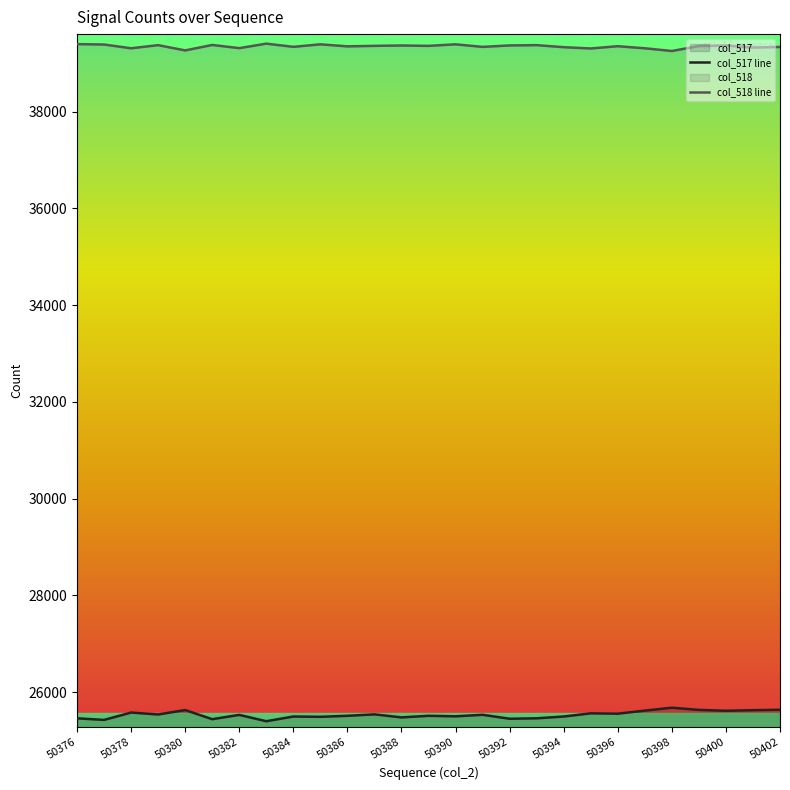

Is the value of col_517 line at 50402 greater than the value of col_518 line at 50388?

No